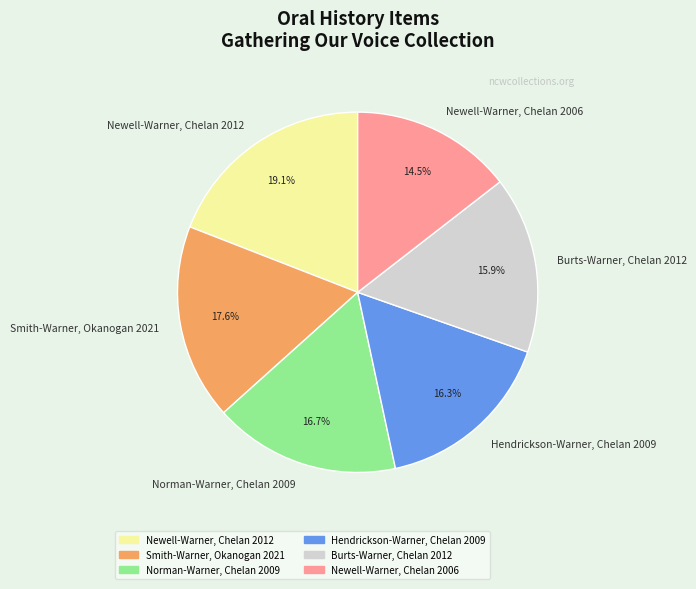

Is the sum of Hendrickson-Warner, Chelan 2009 and Burts-Warner, Chelan 2012 greater than half?

No